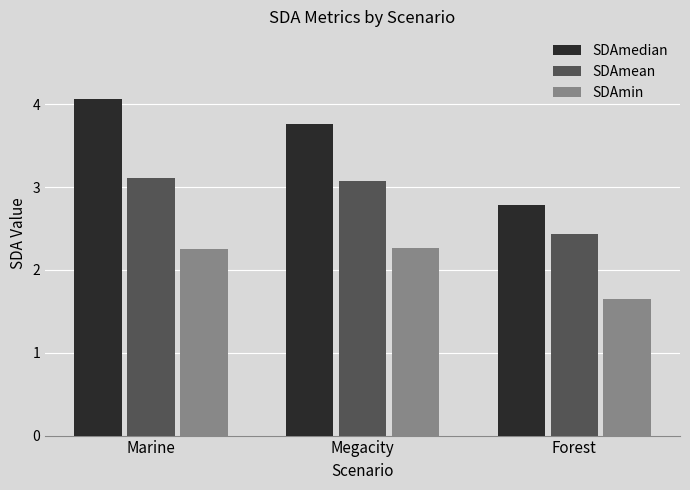

Where does the SDAmean series first go above 3?

Marine